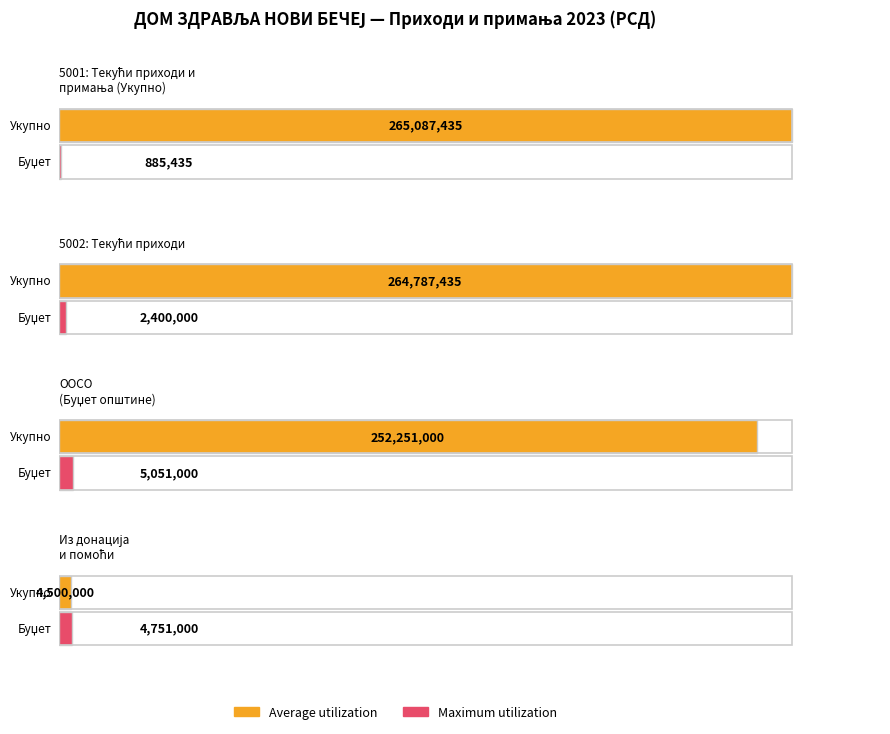

Which category has the highest value across all series?

ТЕКУЋИ ПРИХОДИ И ПРИМАЊА